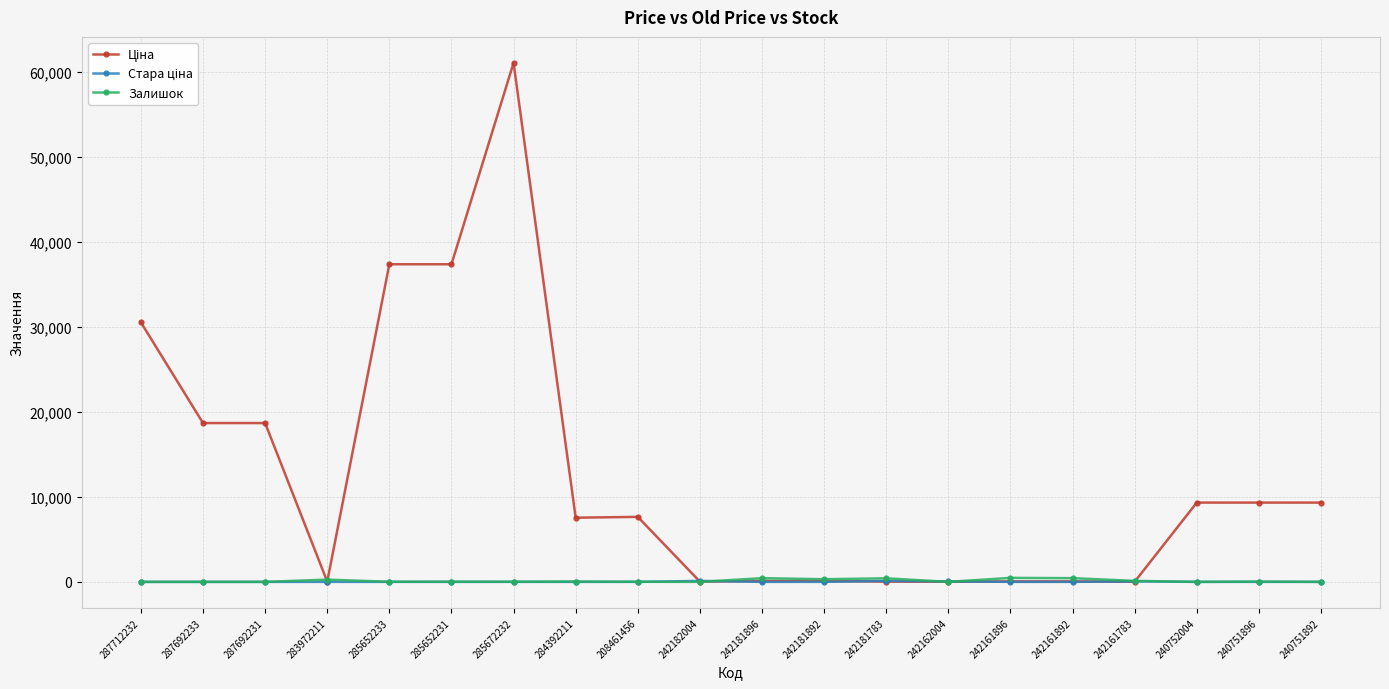

What is the greatest value displayed?

61024.7